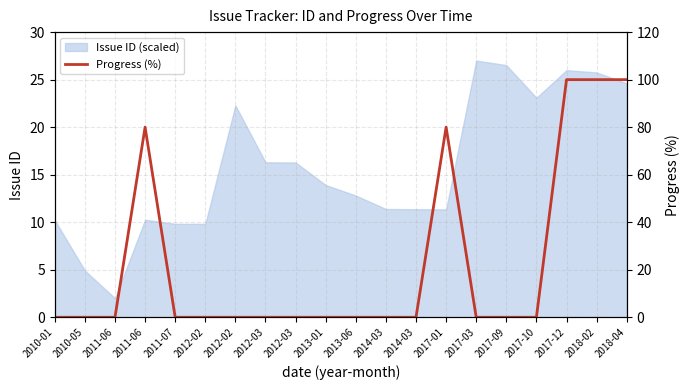

How many lines are shown in the chart?

1